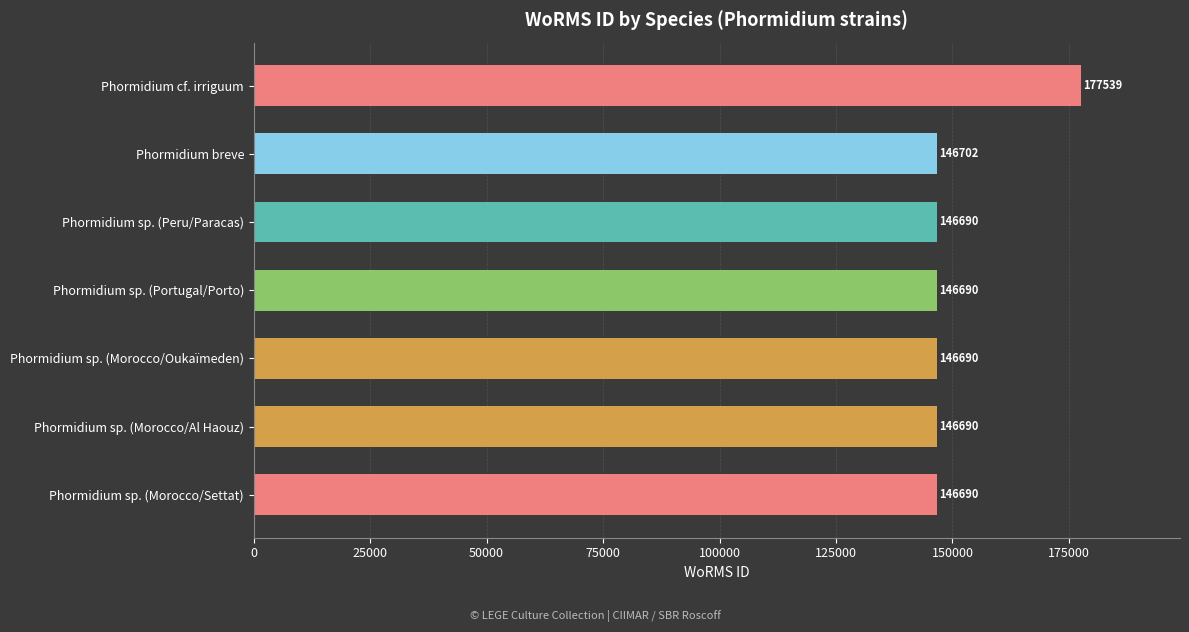

Count the number of values greater than 146690.

2